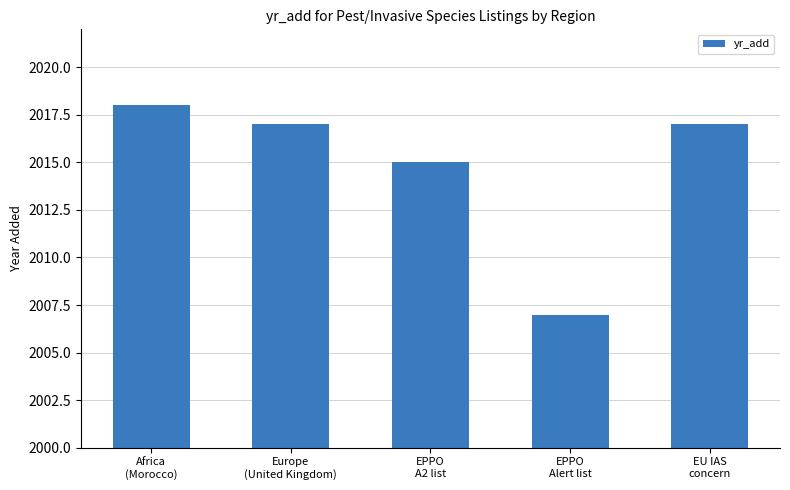

Which category has the highest value across all series?

Africa
(Morocco)